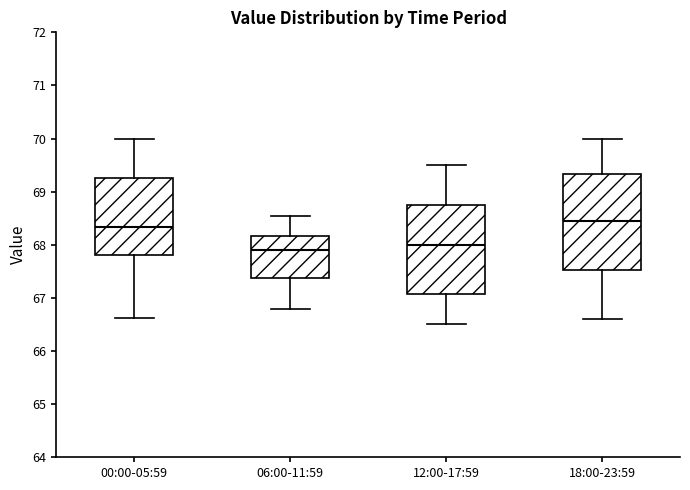

Which box is the tallest, from its lower edge to its upper edge?

18:00-23:59